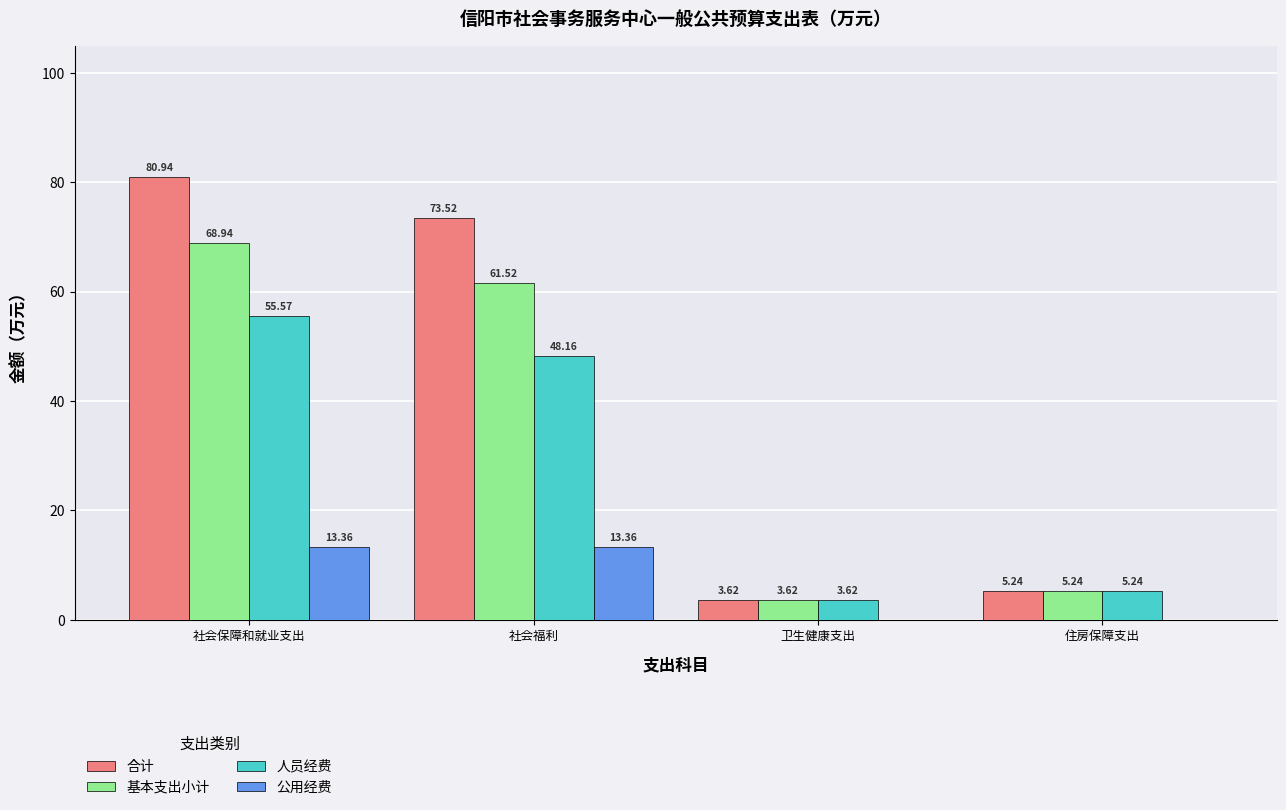

At which label does 人员经费 reach its peak?

社会保障和就业支出